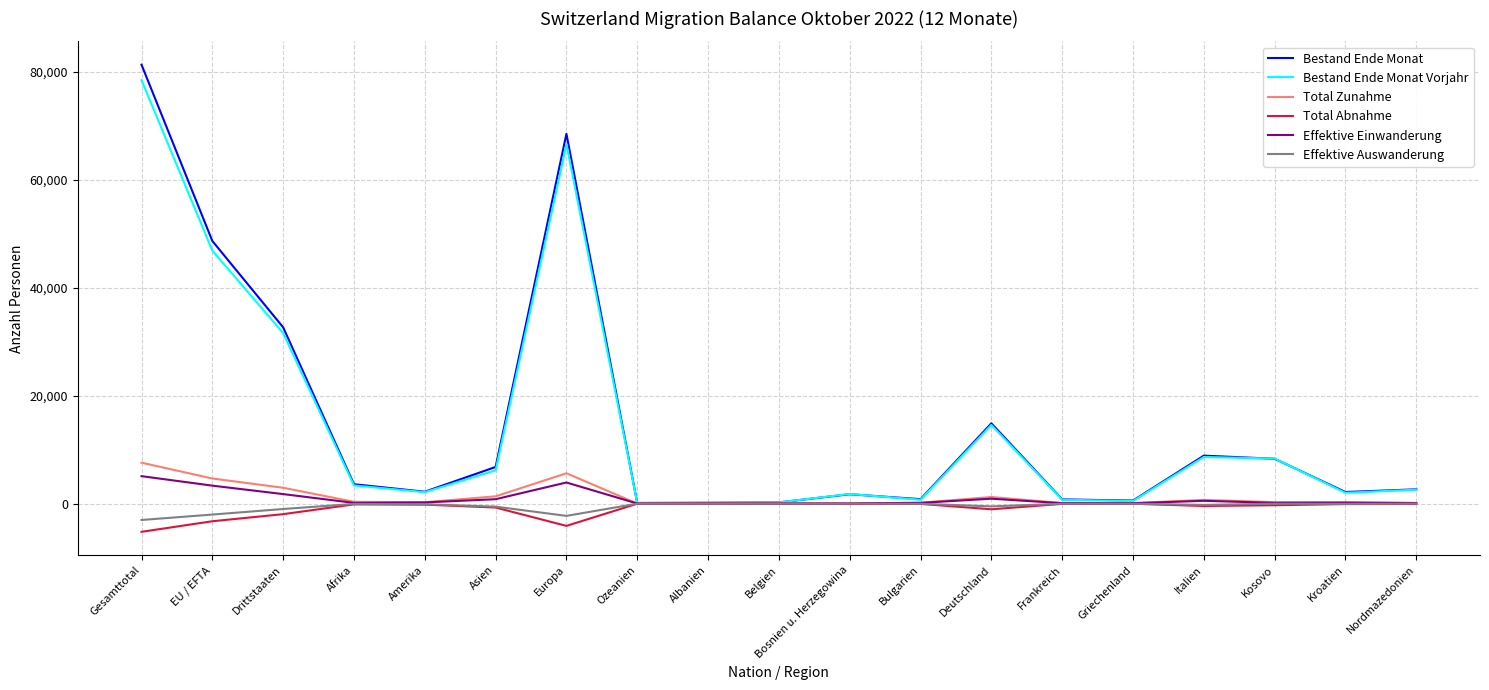

The value of Bestand Ende Monat Vorjahr at Drittstaaten is 31610. True or false?

True